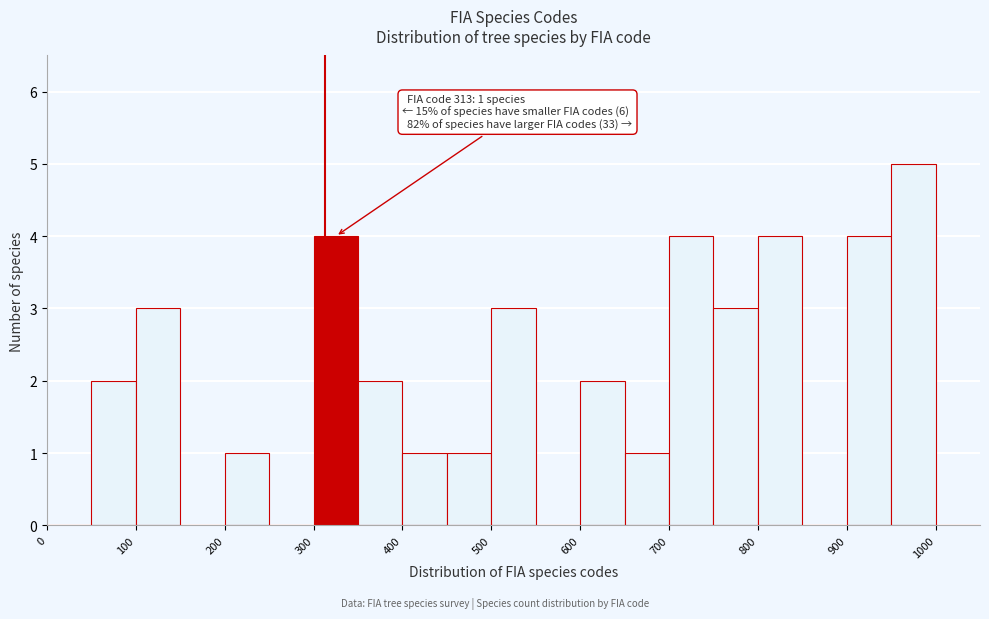

Over which range of the x-axis is the bar tallest?

950 to 1000